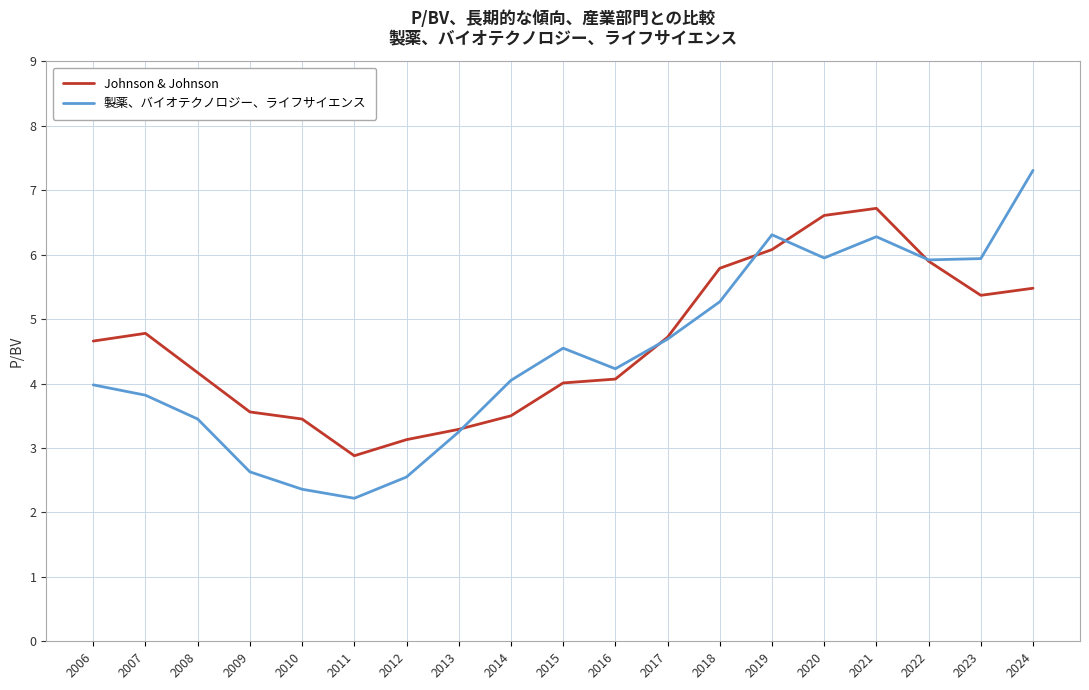

Read the Johnson & Johnson value at 2010.

3.5